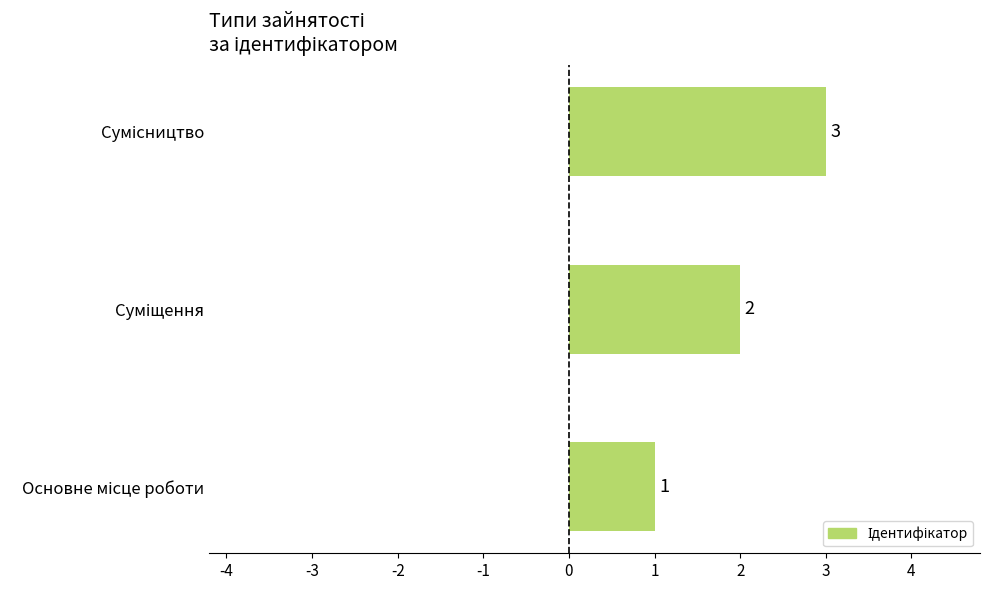

What is the sum of all values?

6